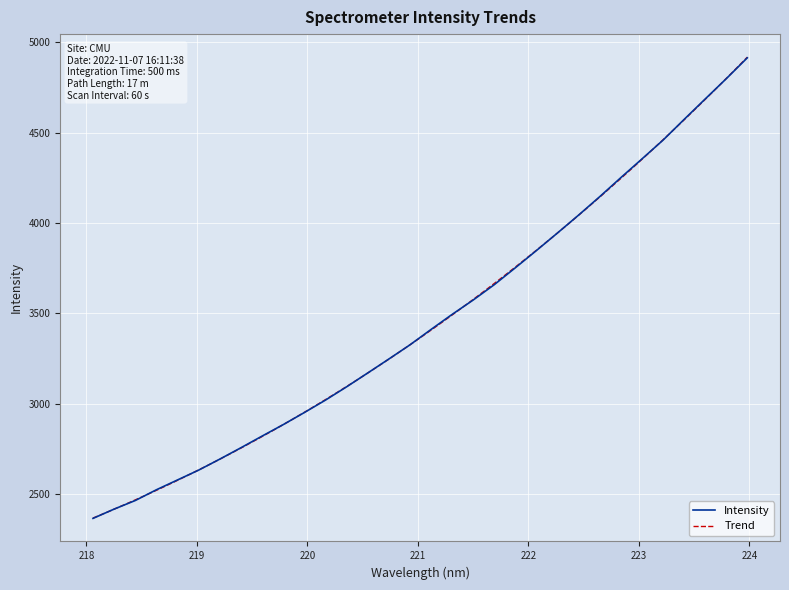

What is the label of the 2nd point from the left?

218.2508